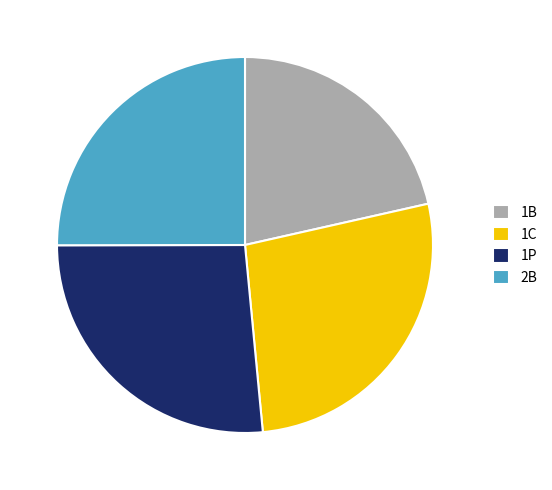

Is 1B the majority of the pie?

No